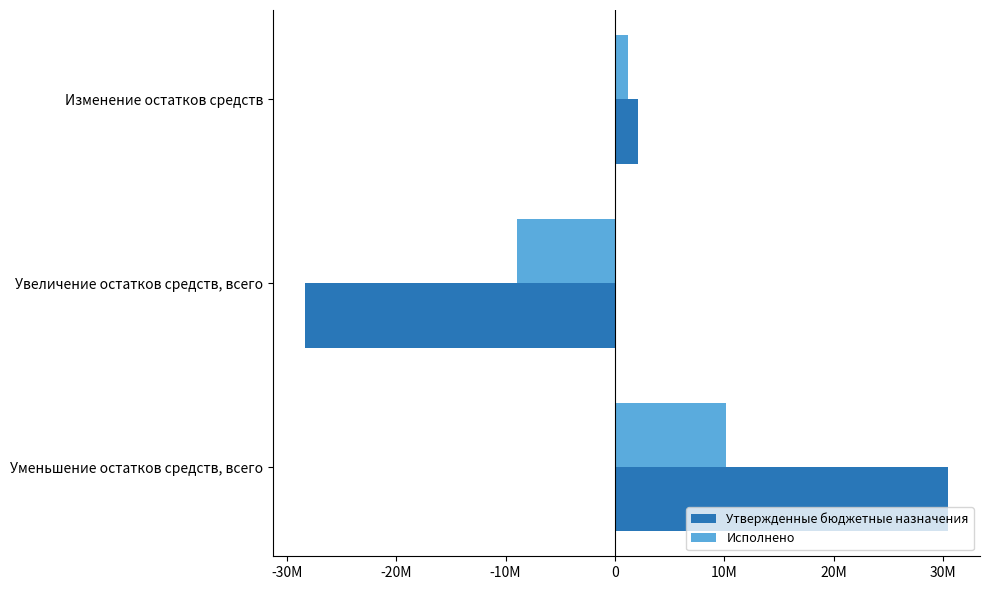

What are all the series names shown in the legend?

Утвержденные бюджетные назначения, Исполнено